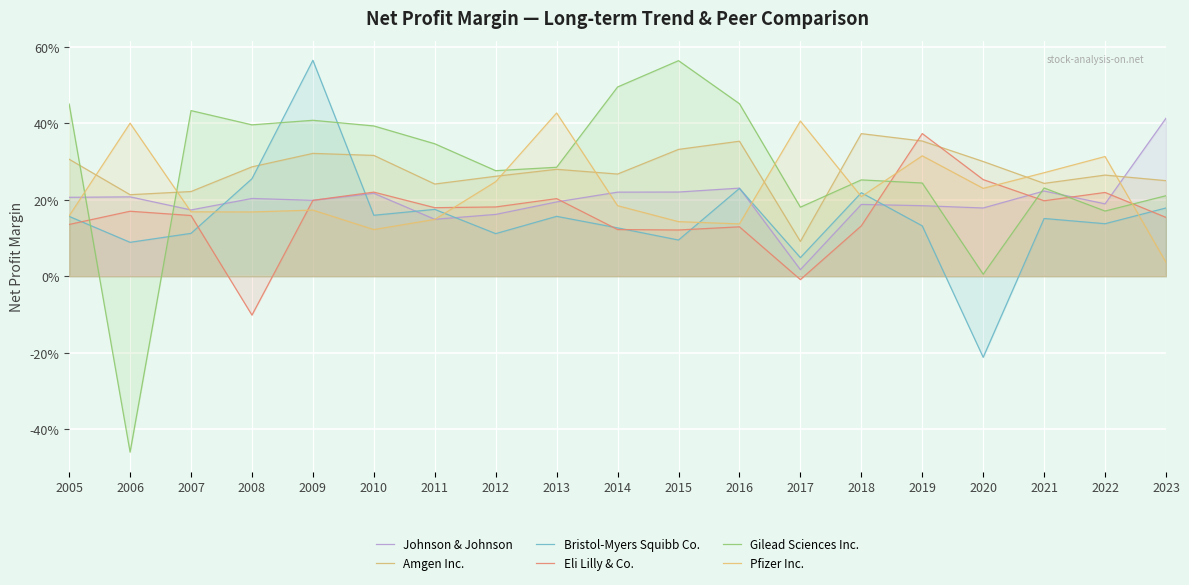

At 2006, list the series in order from largest to smallest.

Pfizer Inc., Amgen Inc., Johnson & Johnson, Eli Lilly & Co., Bristol-Myers Squibb Co., Gilead Sciences Inc.